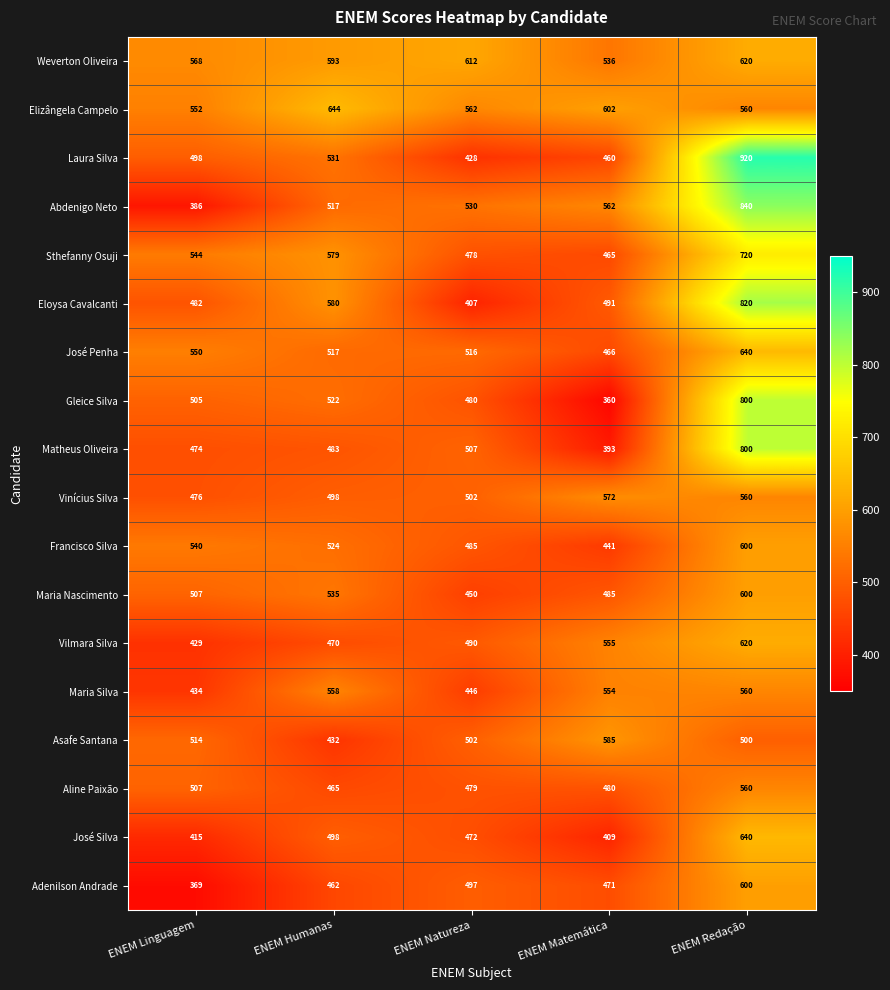

Count the number of data series in this chart.

18